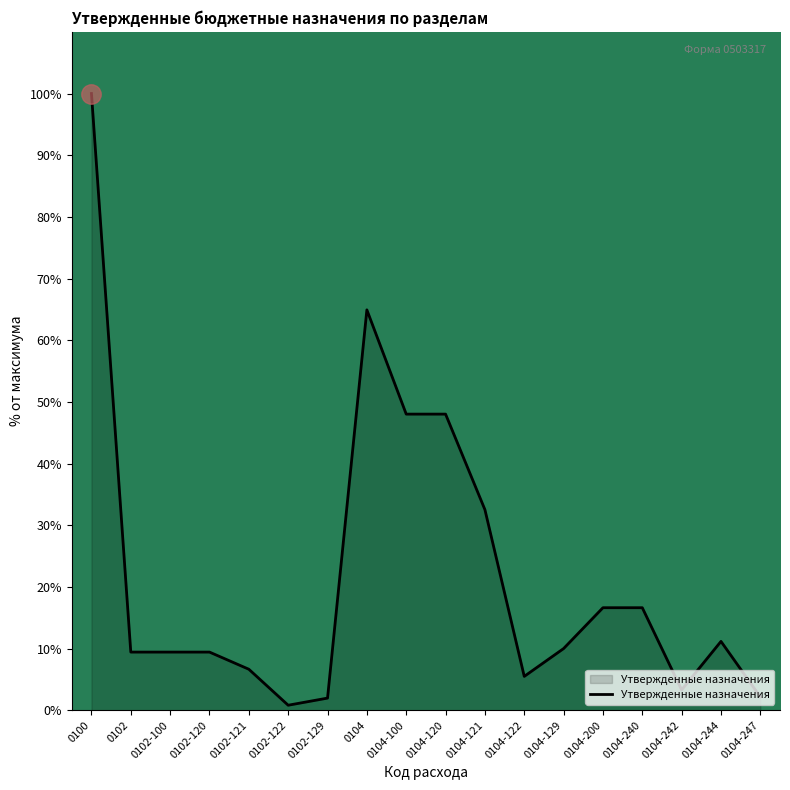

What is the approximate value at 0104-200?

16.6